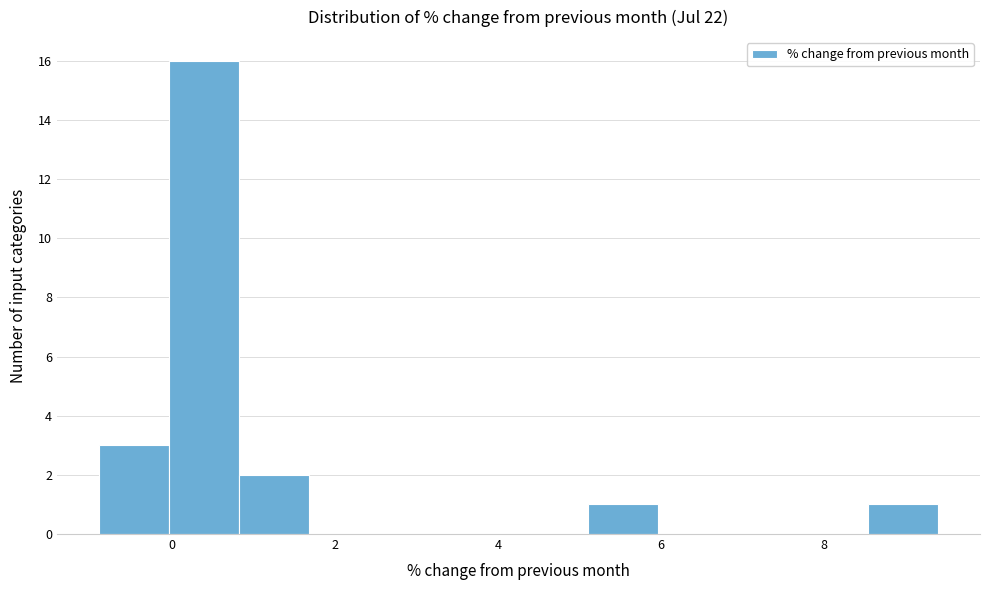

Reading left to right, list every bar in this chart as the range it spans on the x-axis followed by its height. Neither the bar edges nor the heights are printed on the chart, so give them approximately, as read against the axes.

-0.8 to 0.0: 3
0.0 to 0.8: 16
0.8 to 1.6: 2
1.6 to 2.6: 0
2.6 to 3.4: 0
3.4 to 4.2: 0
4.2 to 5.2: 0
5.2 to 6.0: 1
6.0 to 6.8: 0
6.8 to 7.6: 0
7.6 to 8.6: 0
8.6 to 9.4: 1